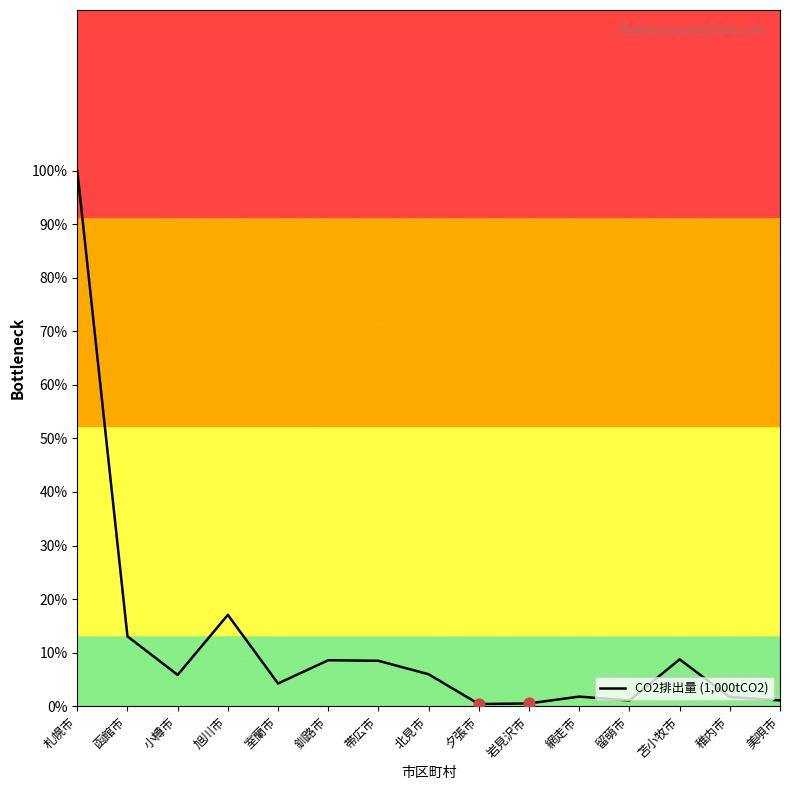

What is the change in value from 北見市 to 留萌市?

-4.9